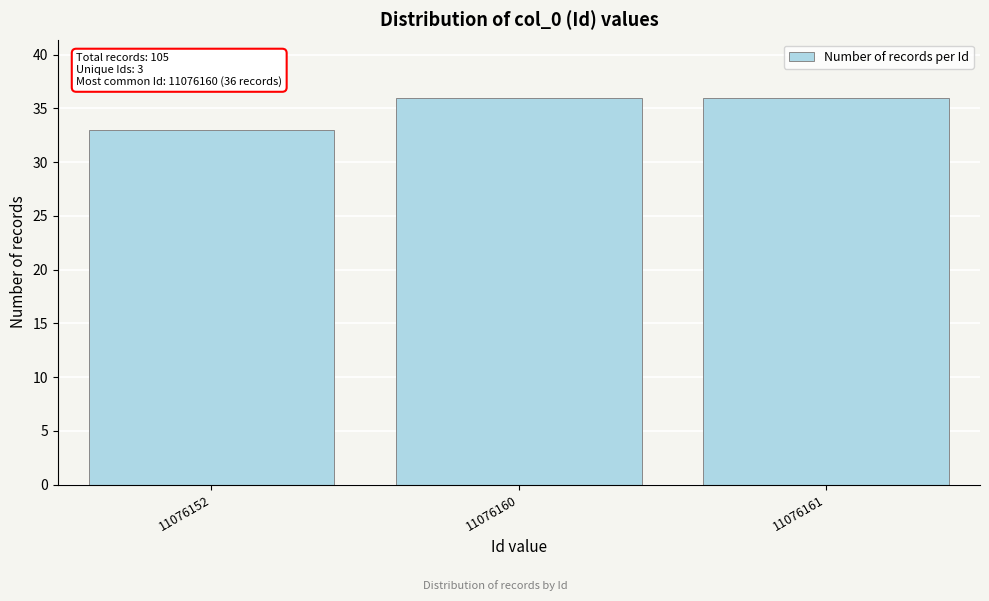

Reading left to right, transcribe all the data shown in this chart.

33	36	36